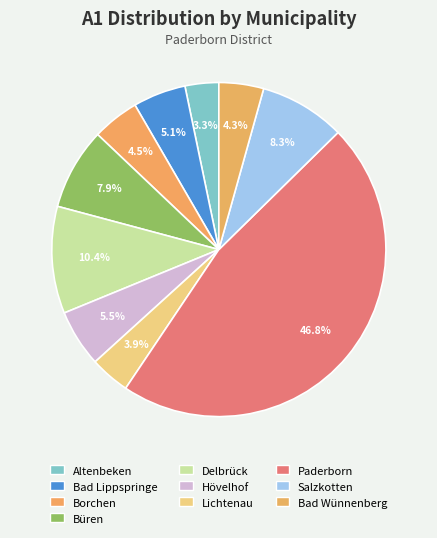

What percentage is NOT represented by Salzkotten?

91.7%